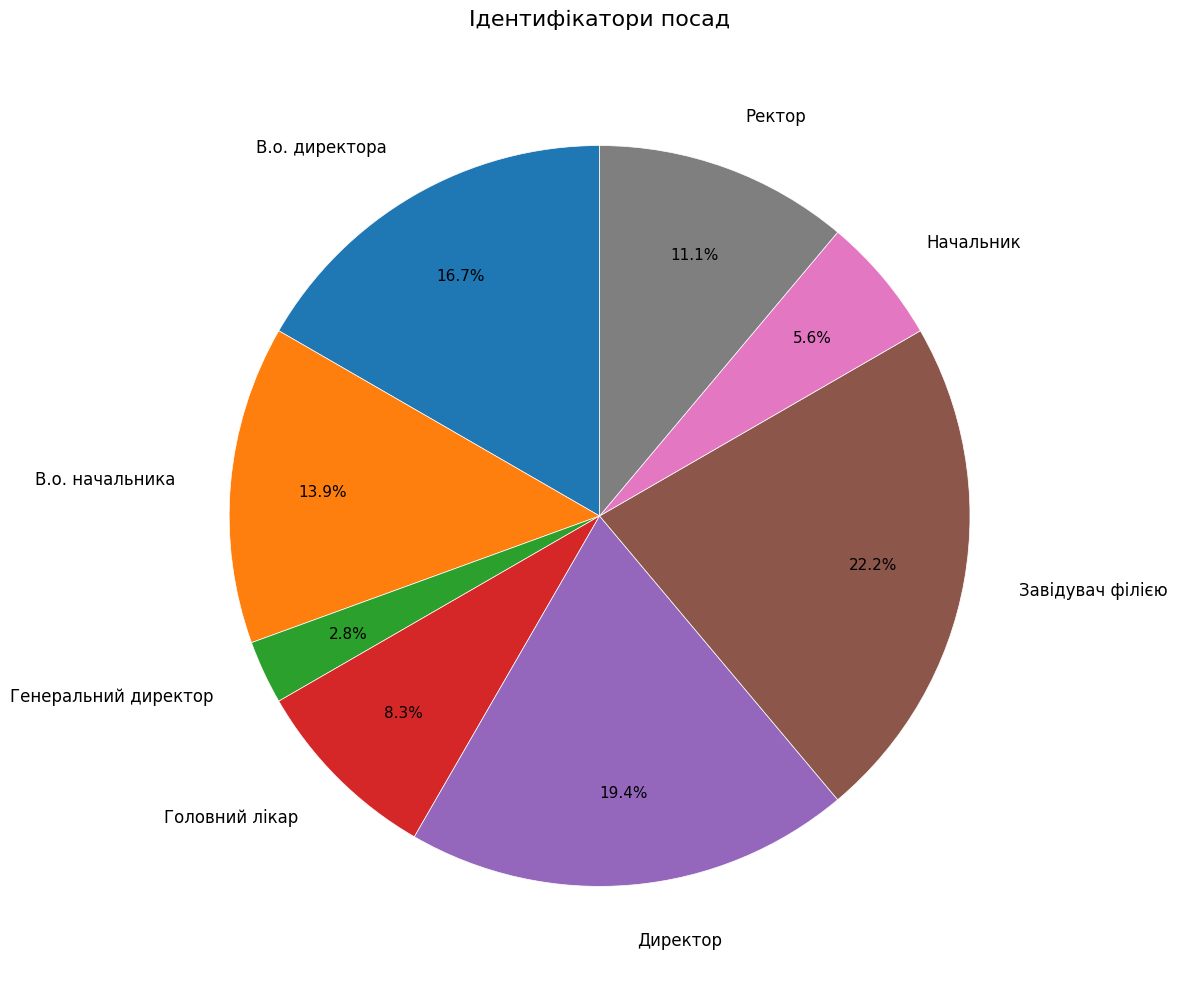

Is it true that Директор is 12% of the pie?

False